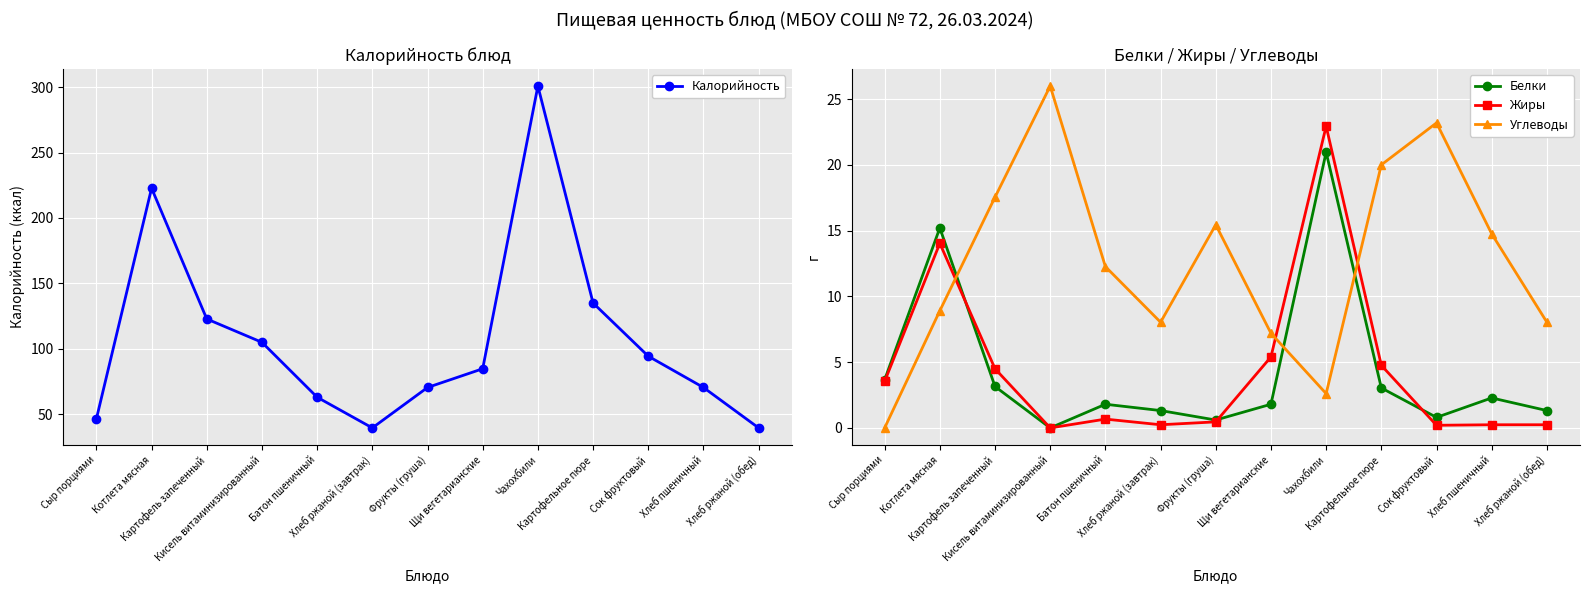

At which category does the chart reach its peak across all series?

Чахохбили